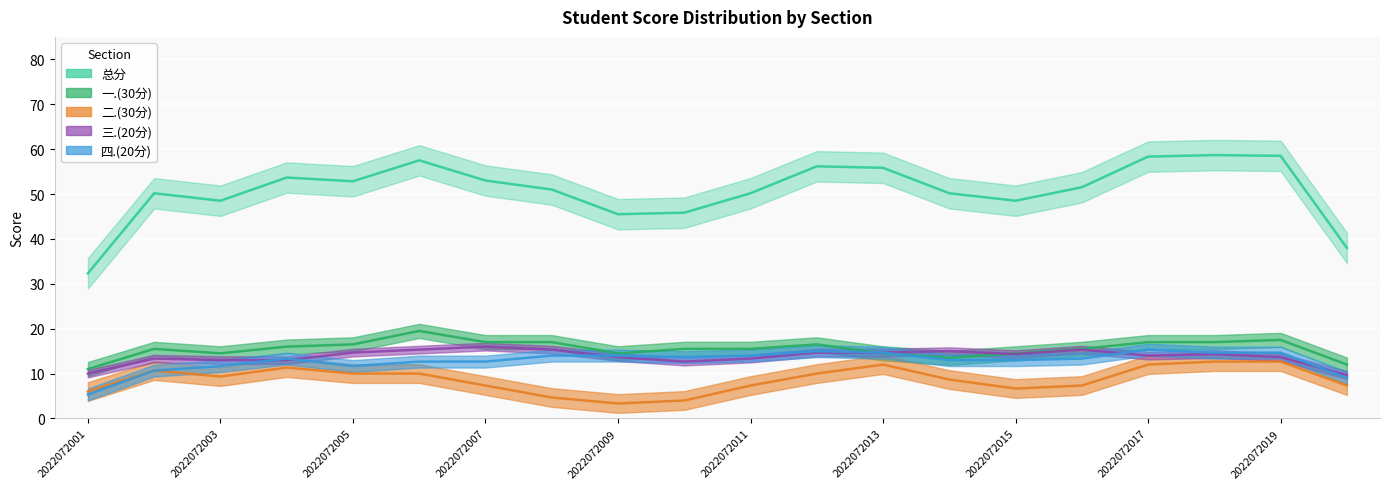

Which series has the largest range (max minus min)?

总分